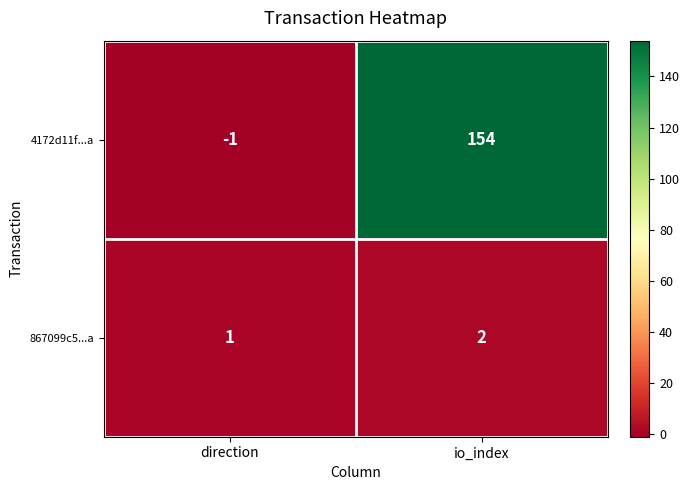

True or false: 4172d11f...a has a value of 154 at io_index.

True